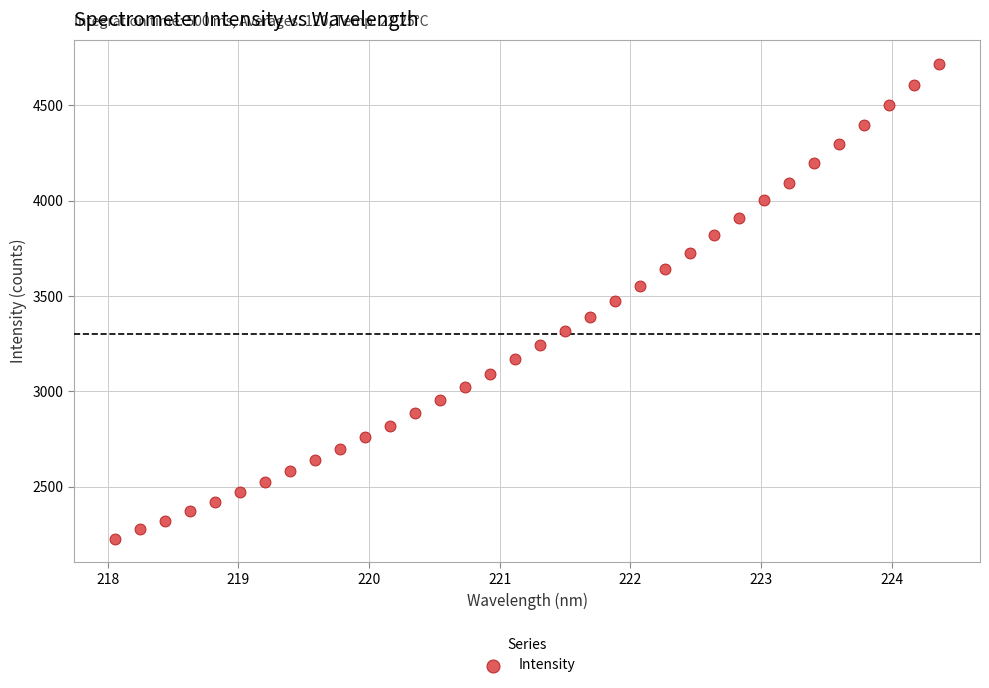

What is the range of Y values (max minus min)?

2491.1